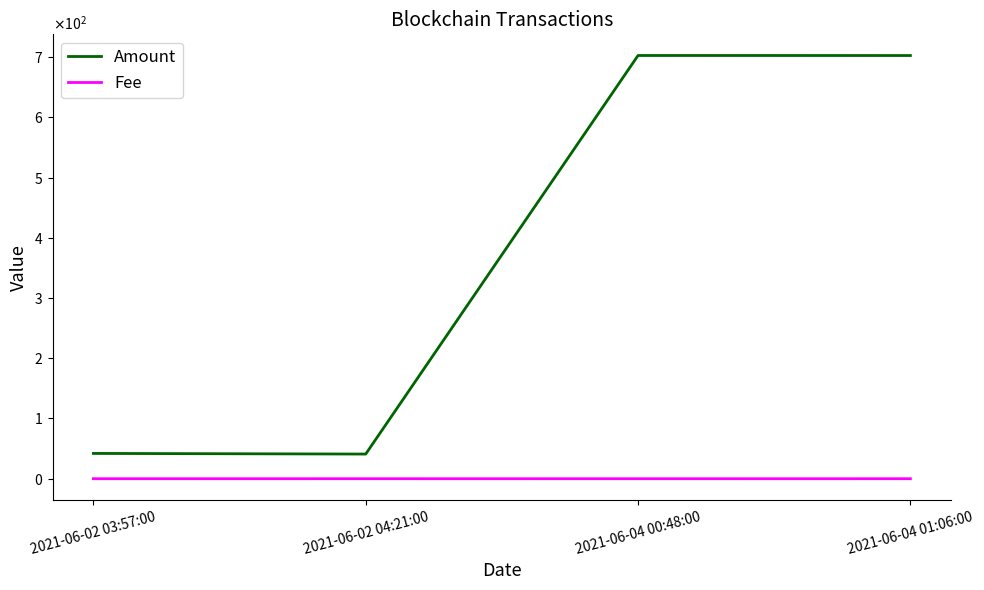

What is the difference between the maximum and minimum values in the Amount series?

661.7